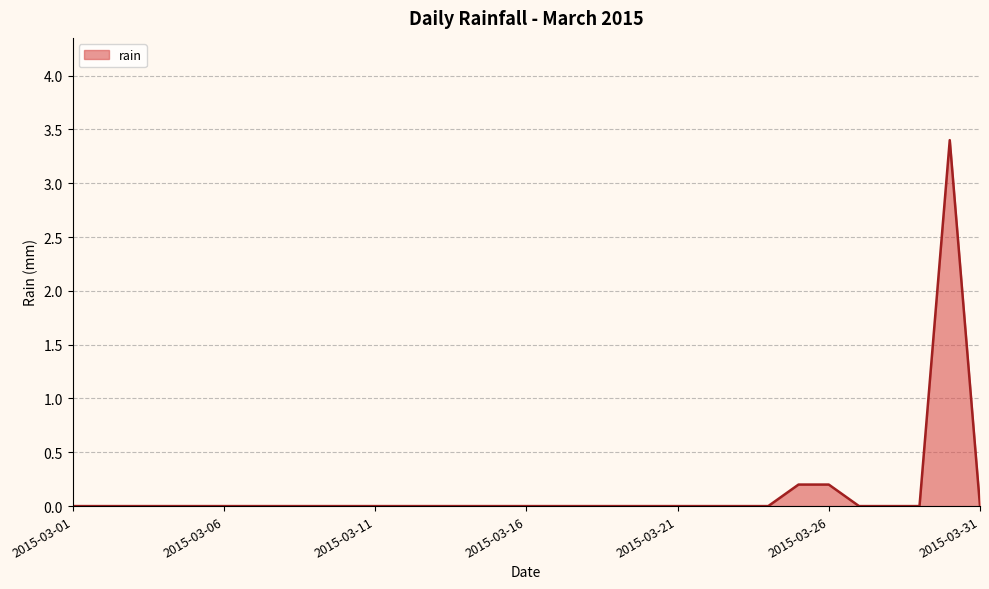

What is the greatest value displayed?

3.4